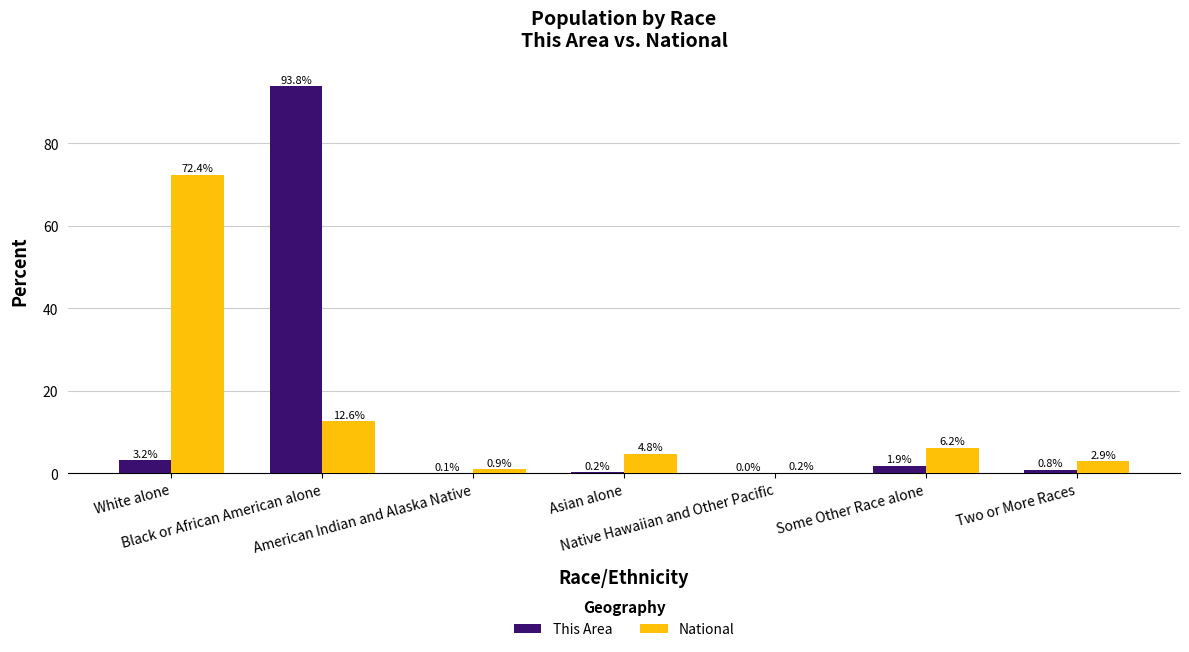

What is the maximum value for National?

72.4